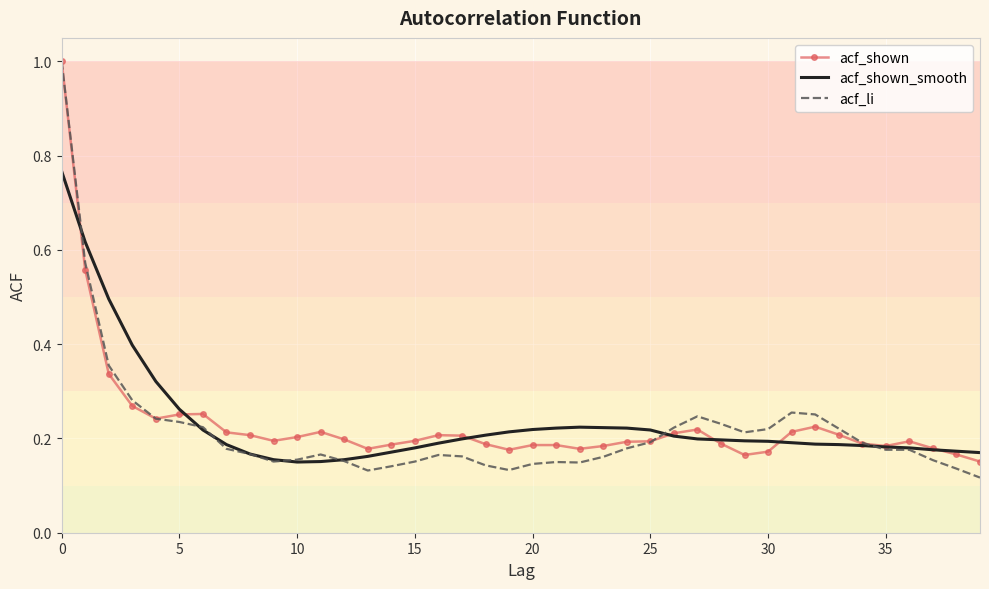

Which series has the largest range (max minus min)?

acf_li